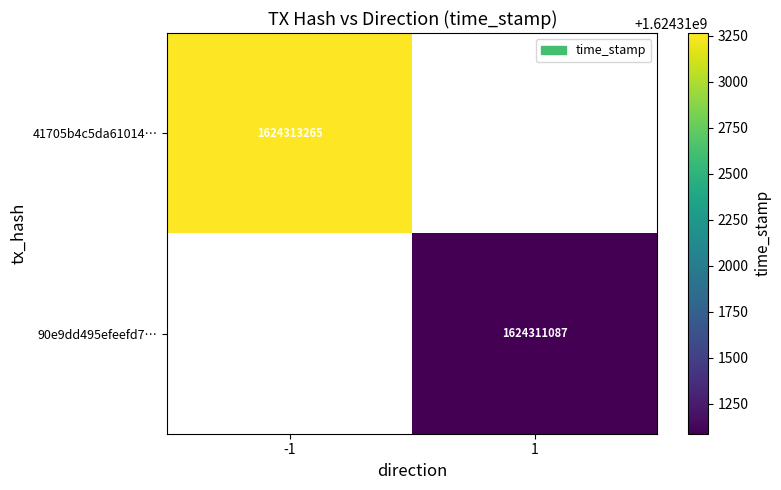

The 41705b4c5da61014… series shows 1624313265 at -1. True or false?

True